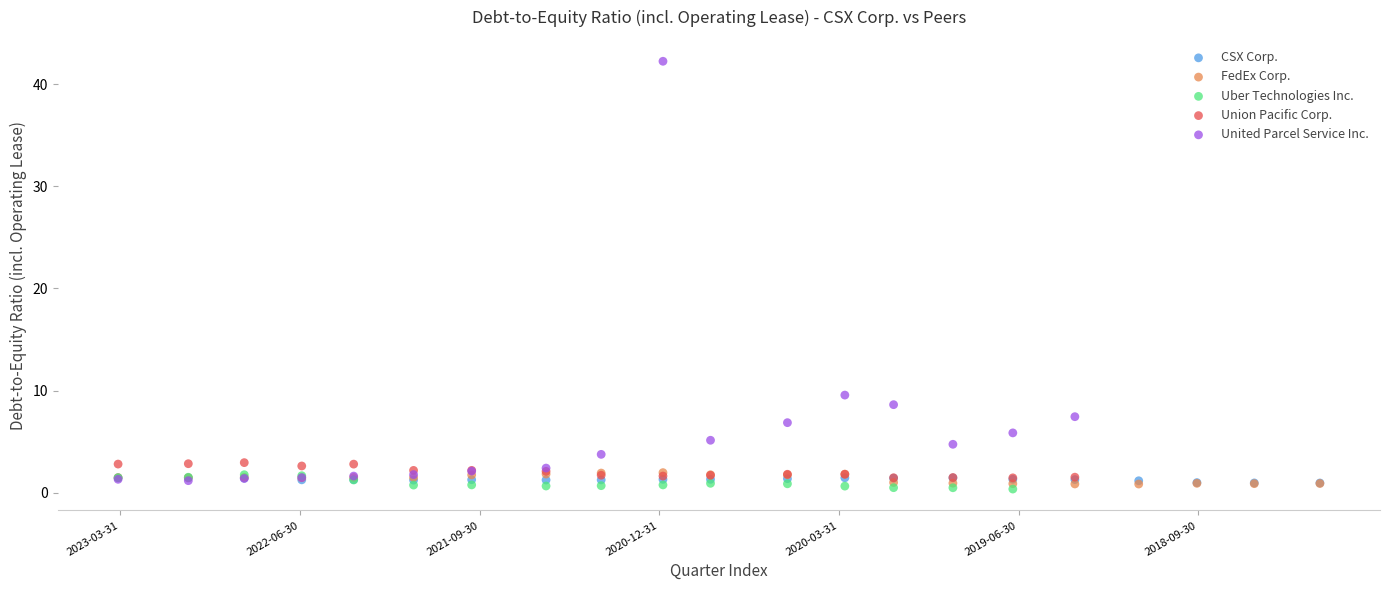

Which series has the largest Y range (max minus min)?

United Parcel Service Inc.